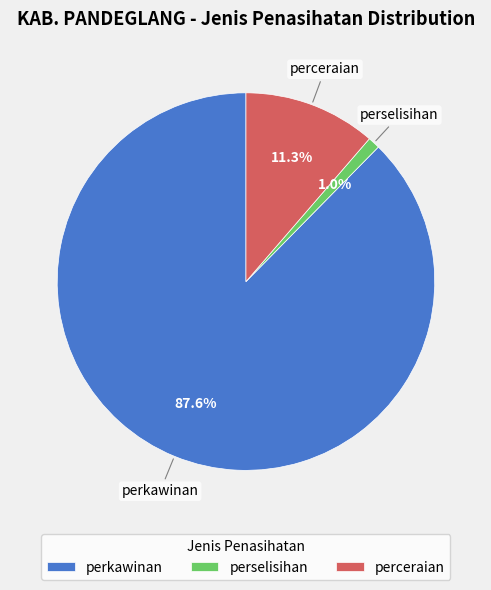

Which has a higher value, perselisihan or perkawinan?

perkawinan